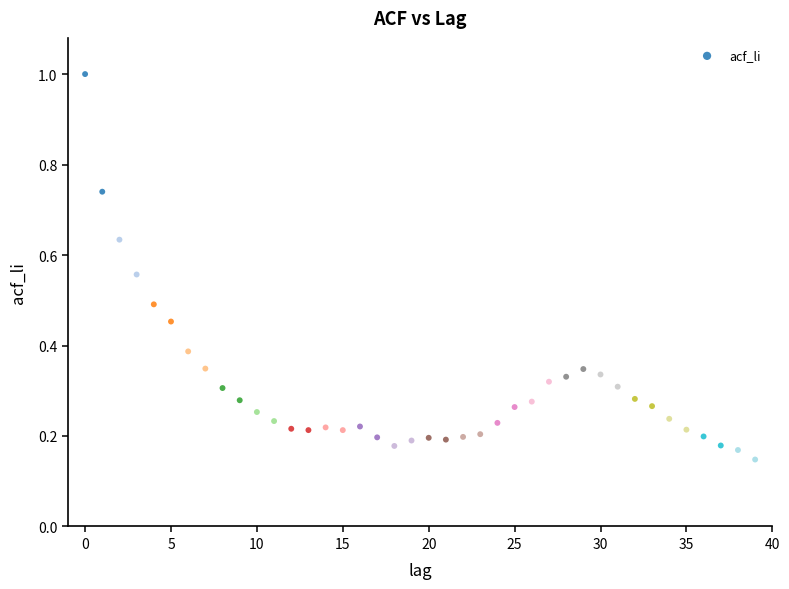

What is the range of Y values (max minus min)?

0.9